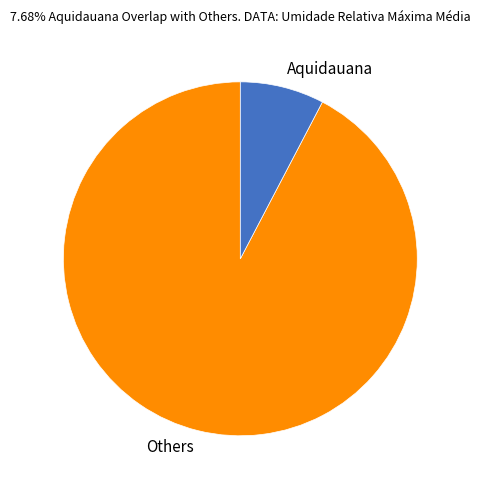

How many segments does this pie chart have?

2